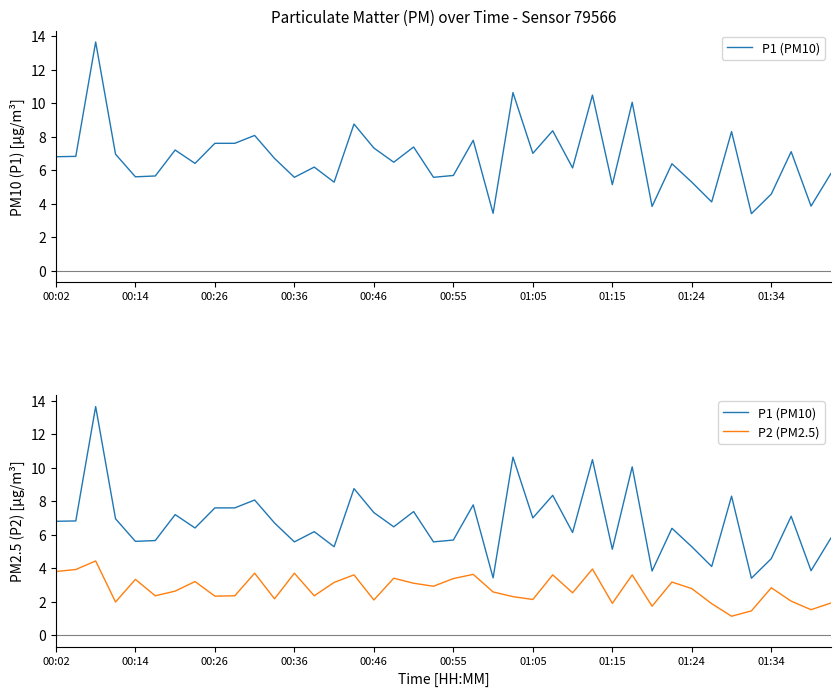

Is the value of P1 (PM10) at 11 greater than the value of P2 (PM2.5) at 00:26?

Yes